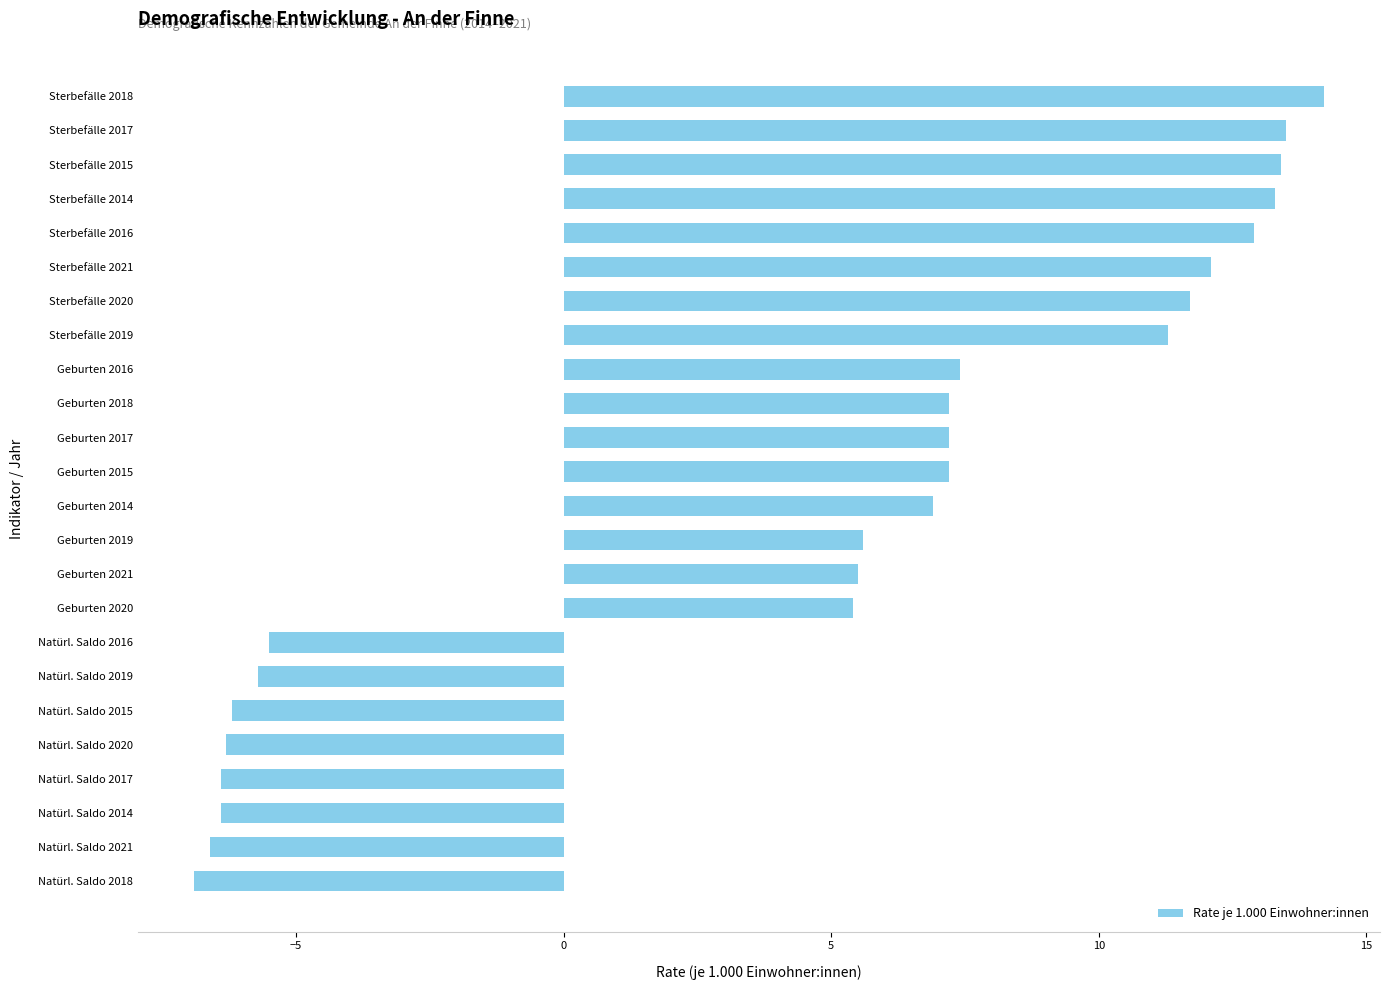

How many values are above zero?

16